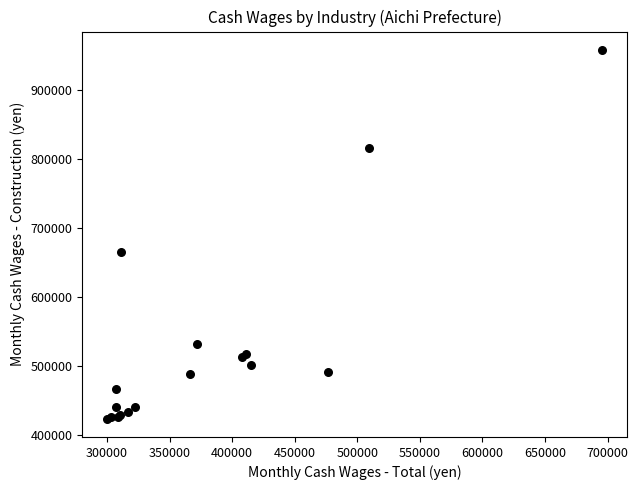

What Y value in the scatter plot is closest to 691030?

664819